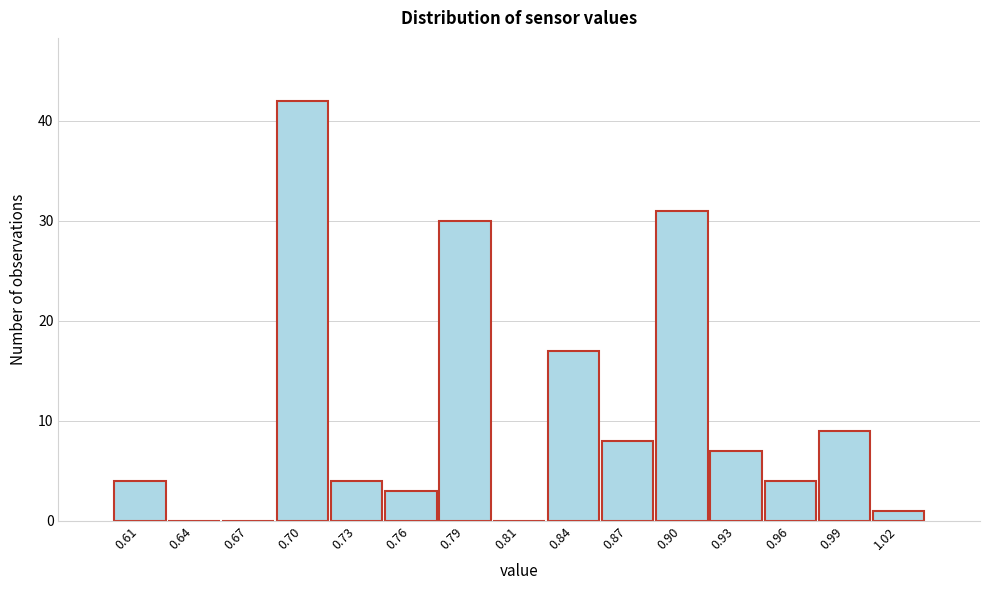

Reading left to right, what are all the values shown in this chart?

0.61=4	0.64=0	0.67=0	0.70=42	0.73=4	0.76=3	0.79=30	0.81=0	0.84=17	0.87=8	0.90=31	0.93=7	0.96=4	0.99=9	1.02=1